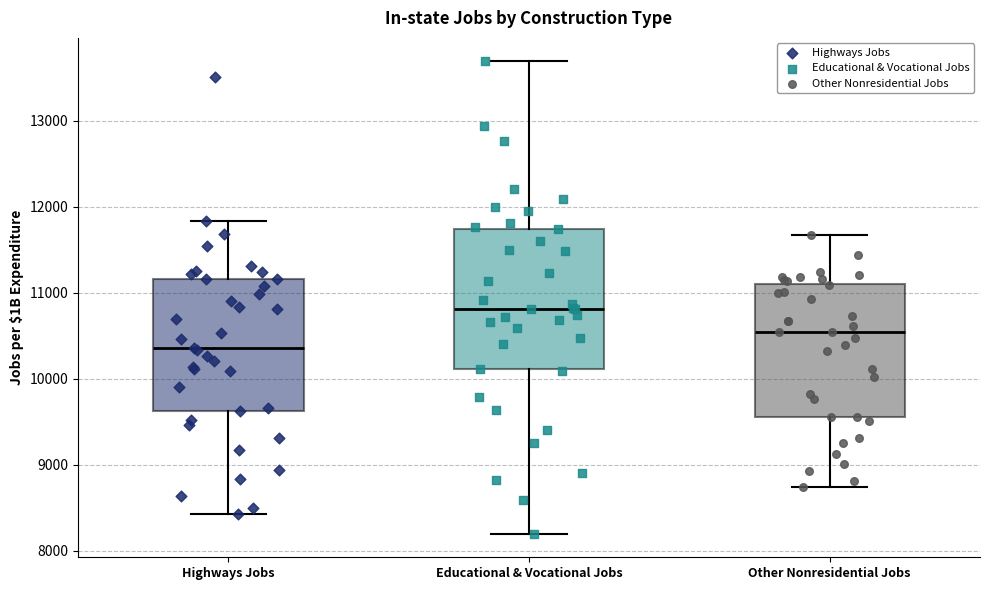

Where does the upper whisker of the box for Other Nonresidential Jobs end on the y-axis? The values are not printed on the chart, so give them approximately, as read against the axis.

11700